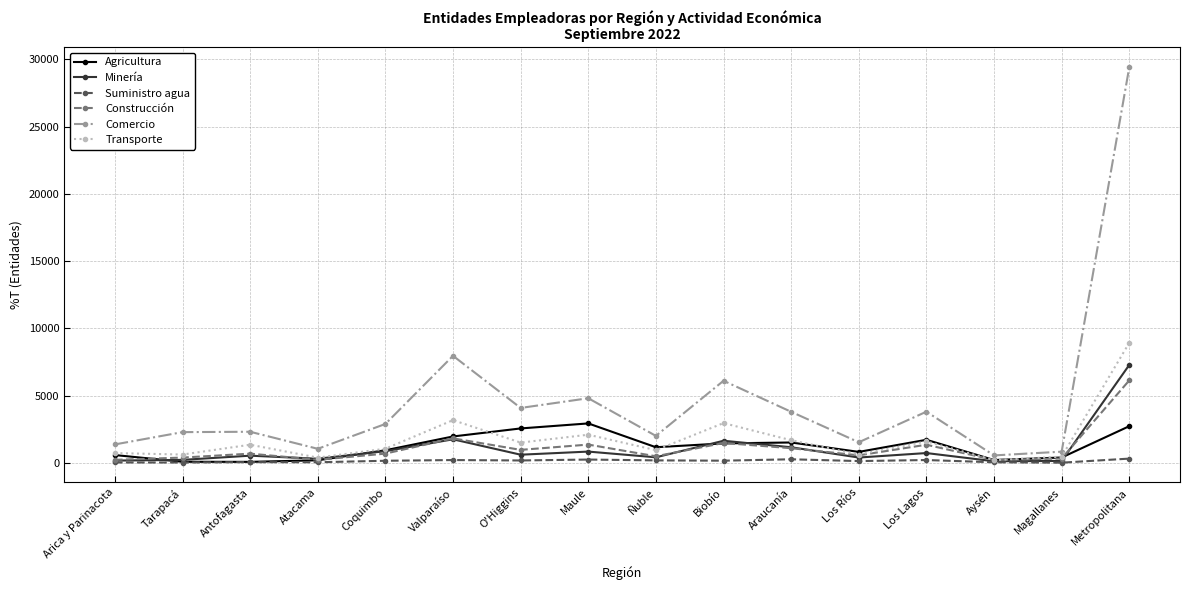

At how many categories does at least one series exceed 2143?

10